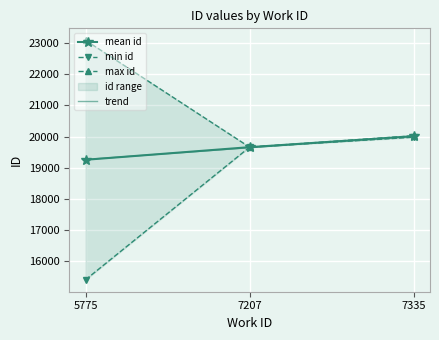

Reading left to right, transcribe all the data shown in this chart.

mean id: 5775=19253.8	7207=19659.0	7335=20010.0
min id: 5775=15397.0	7207=19659.0	7335=19979.0
max id: 5775=23094.0	7207=19659.0	7335=20026.0
trend: 5775=19262.9	7207=19640.9	7335=20019.0